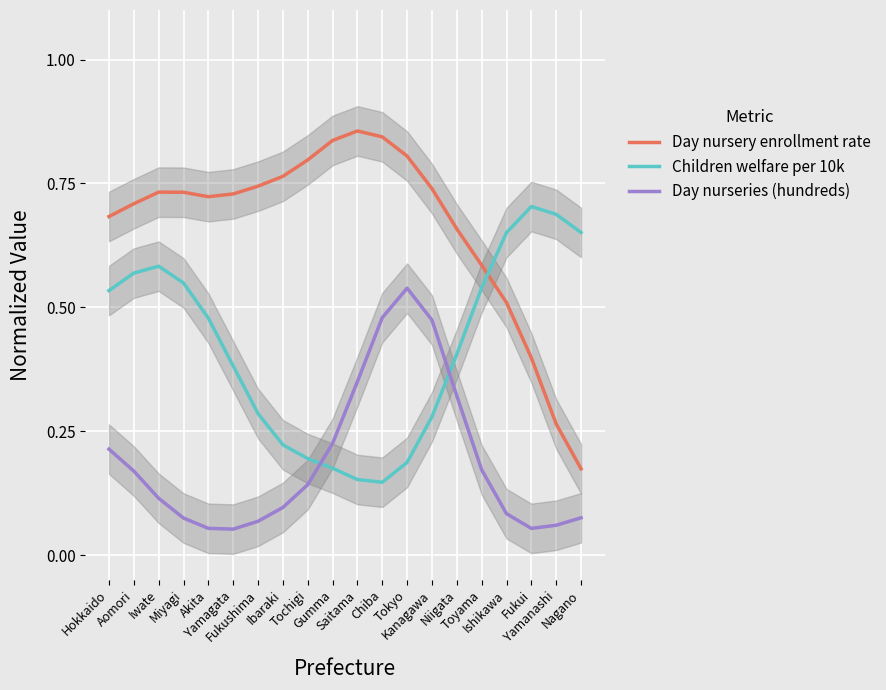

Which series ends up on top after the final intersection of Day nursery enrollment rate and Children welfare per 10k?

Children welfare per 10k